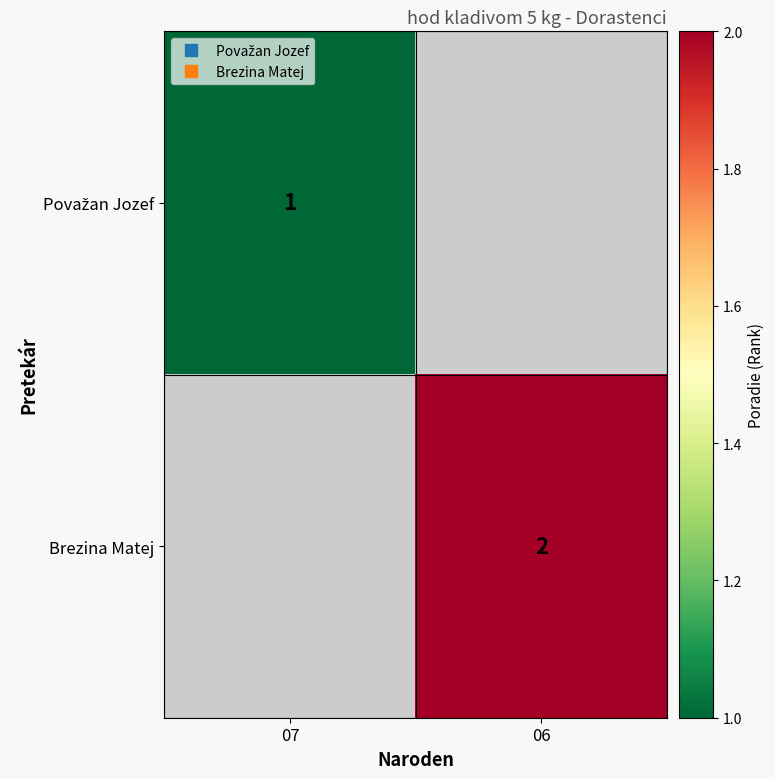

List the labels in order of Považan Jozef value, smallest first.

07, 06